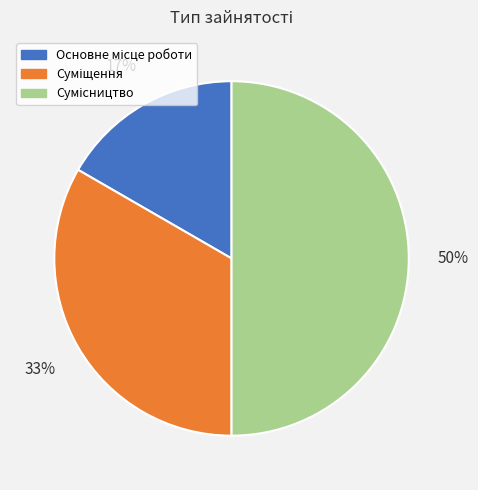

To the nearest percent, what is the average slice percentage?

33%